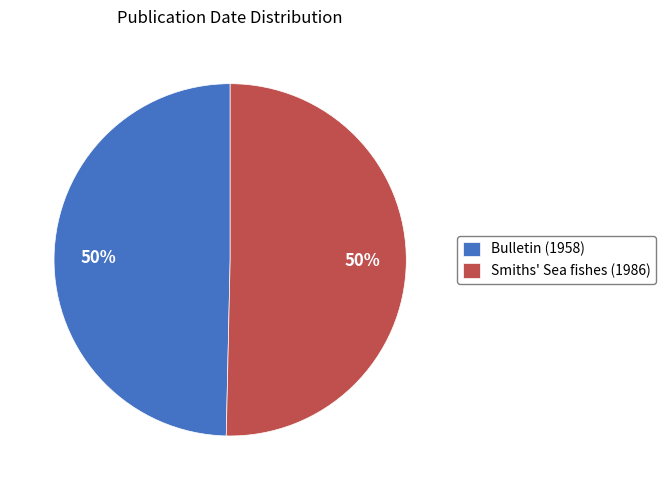

Is the sum of Bulletin (1958) and Smiths' Sea fishes (1986) greater than half?

Yes